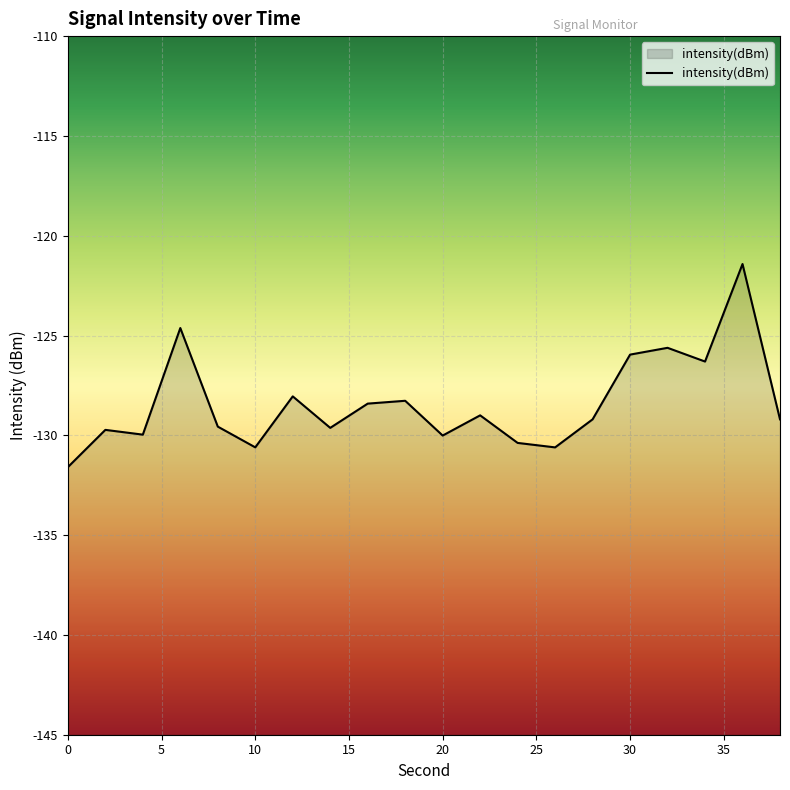

Reading left to right, extract all data points from this chart.

-131.6	-129.7	-130.0	-124.6	-129.6	-130.6	-128.0	-129.6	-128.4	-128.3	-130.0	-129.0	-130.4	-130.6	-129.2	-126.0	-125.6	-126.3	-121.4	-129.2